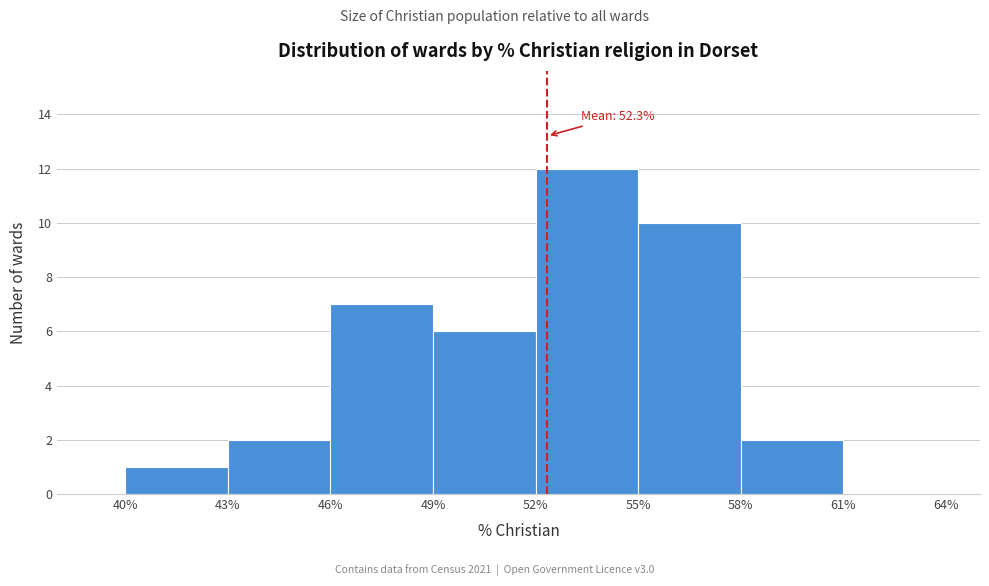

Over which range of the x-axis is the bar tallest?

52% to 55%